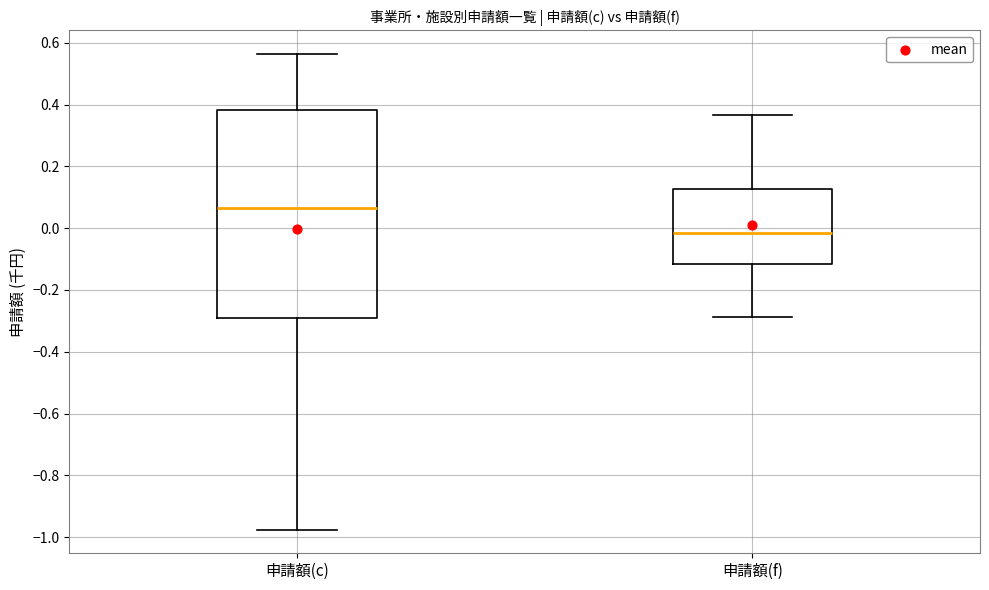

Which box has the lowest median line?

申請額(f)